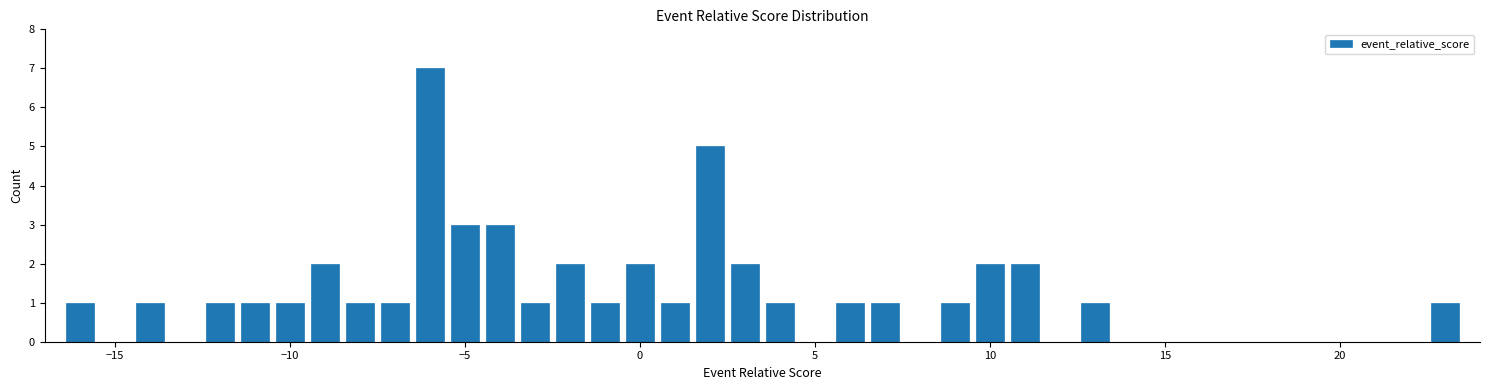

Around what value on the x-axis is the tallest bar? Give the approximate position of its centre, as read against the axis.

-6.0